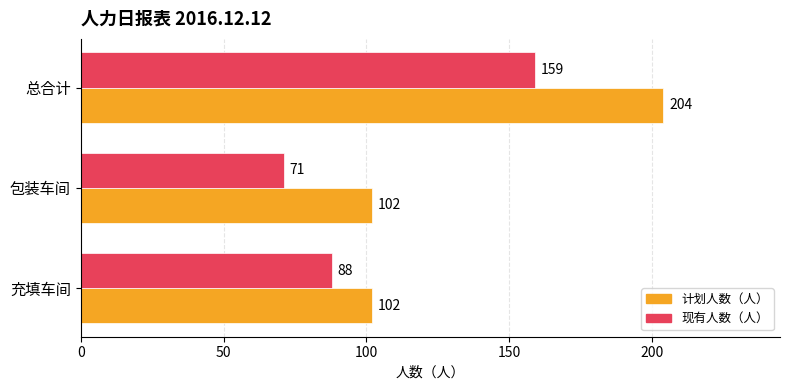

How many series are shown in this chart?

2